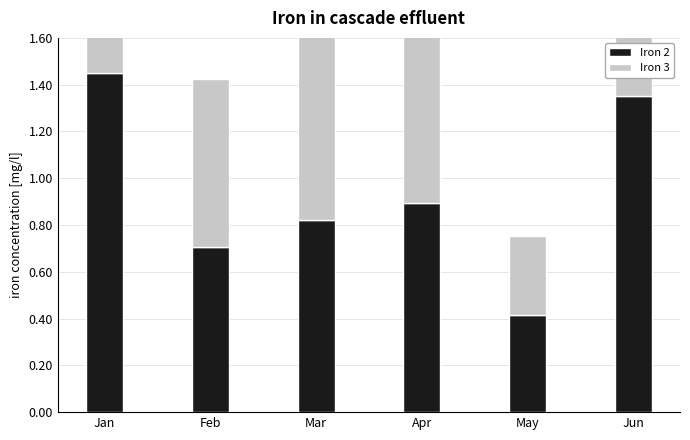

What is the value of the Iron 3 bar at the 4th from the left?

0.8